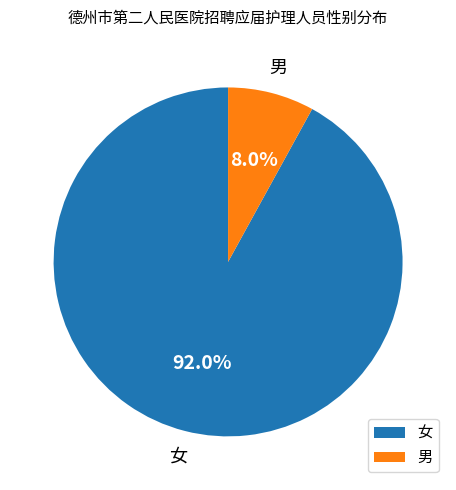

True or false: 女 accounts for 81% of the total.

False